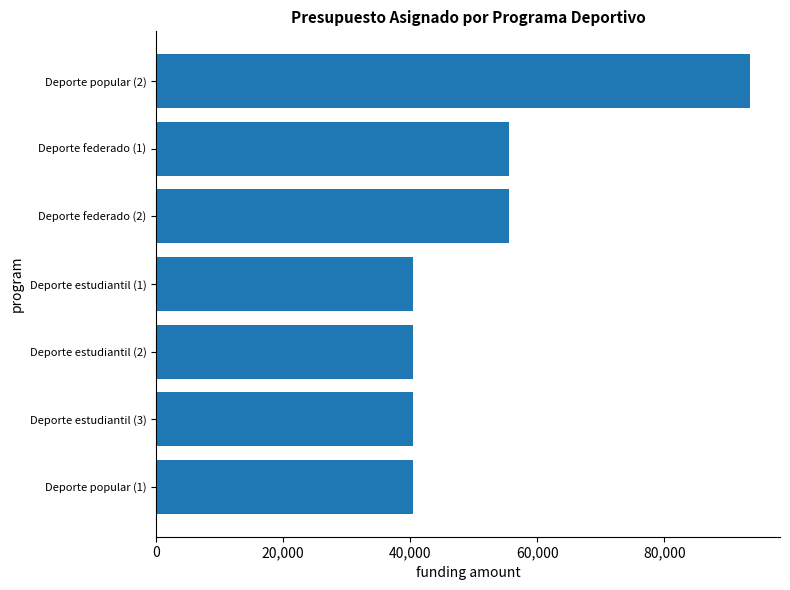

Which has a higher value, Deporte estudiantil (1) or Deporte federado (1)?

Deporte federado (1)